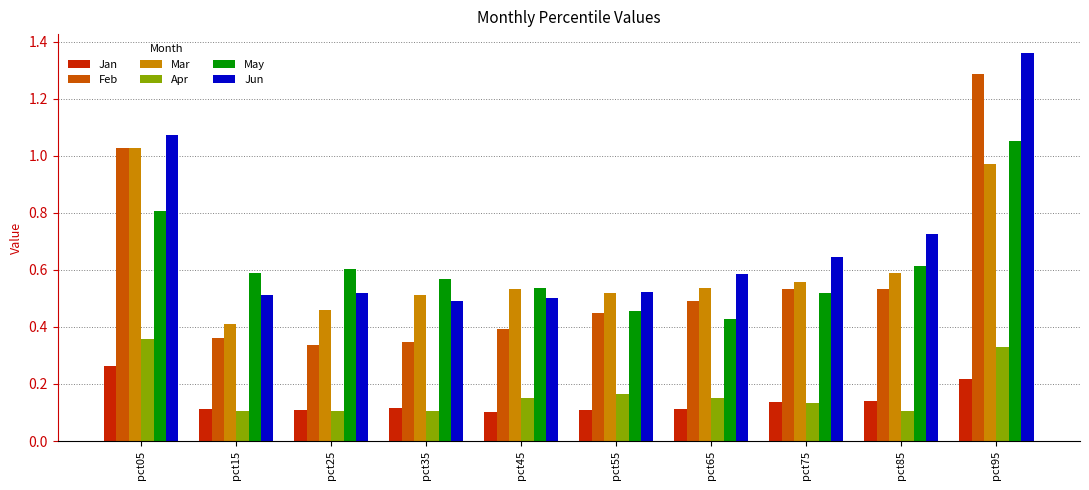

The Apr series shows 0.1 at pct85. True or false?

True